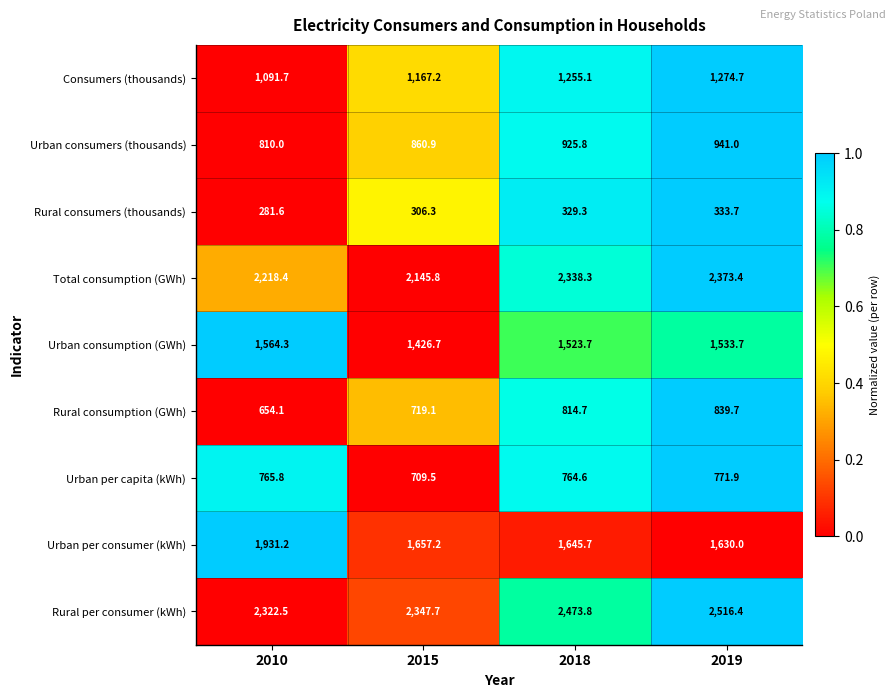

Between 2015 and 2018, which series saw the biggest shift?

Total consumption (GWh)